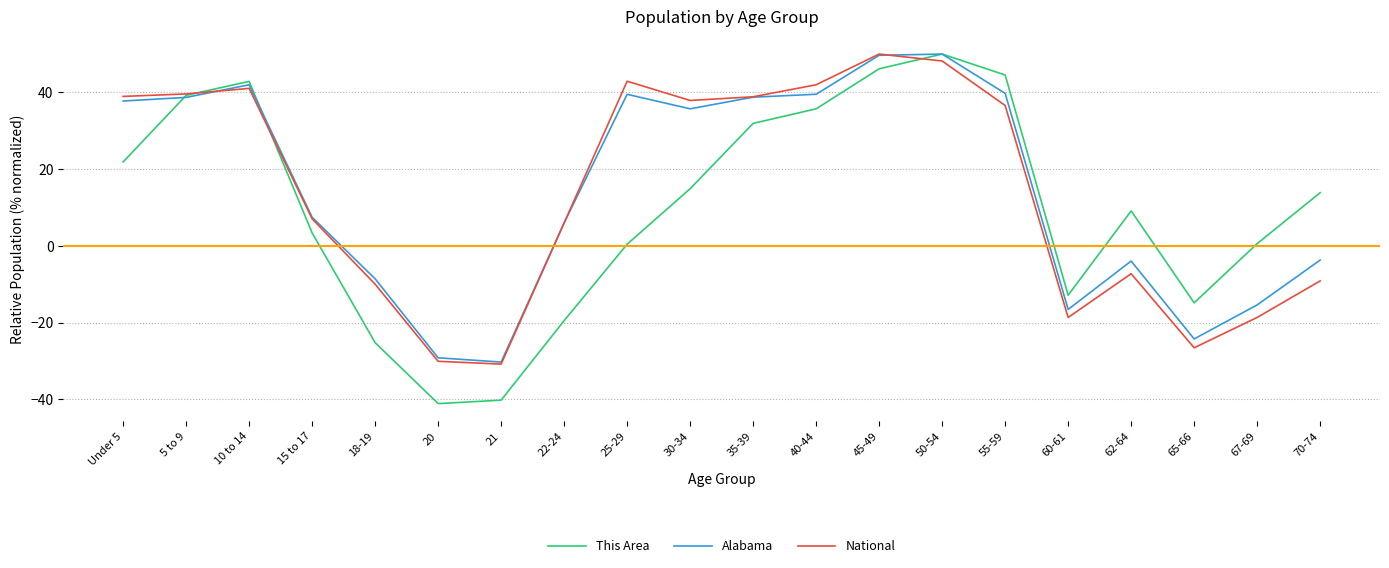

What is the total value across all series at 22-24?

-7.5